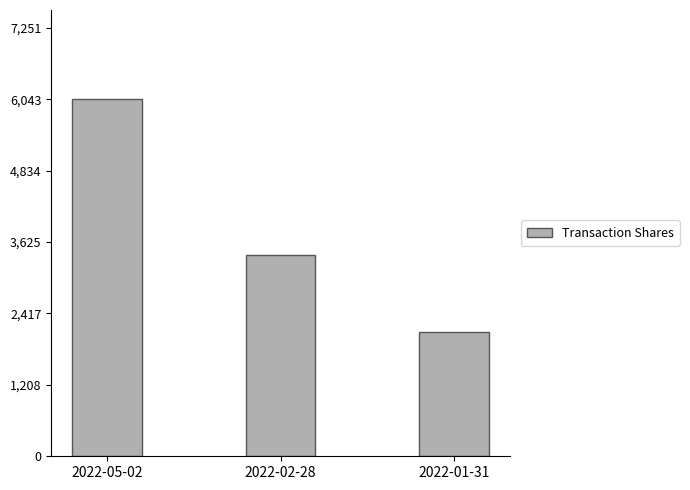

What is the label of the 2nd bar from the right?

2022-02-28